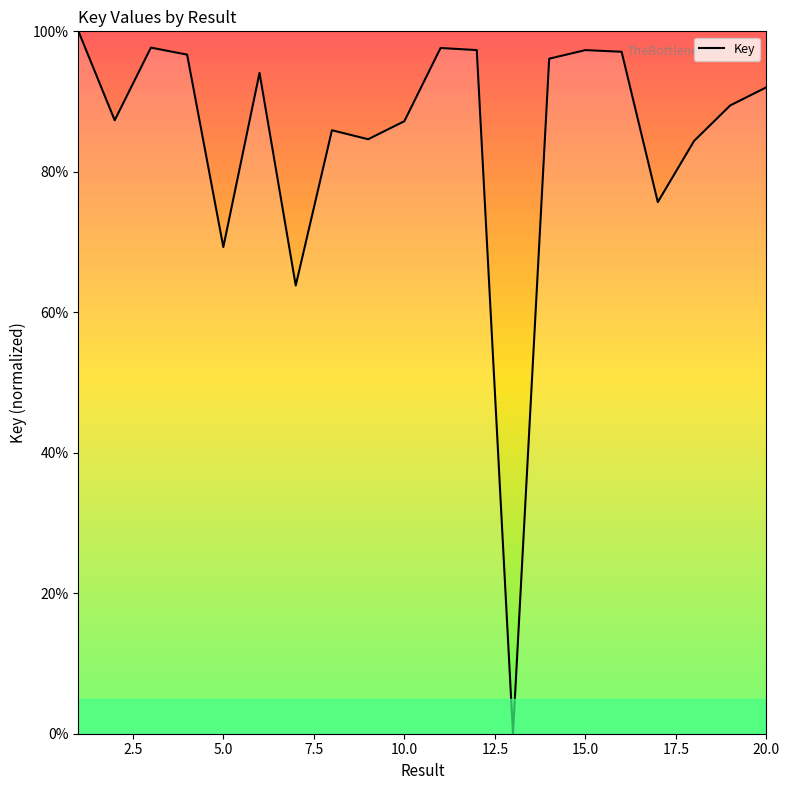

True or false: there are more than 1 points higher than both neighbors.

True